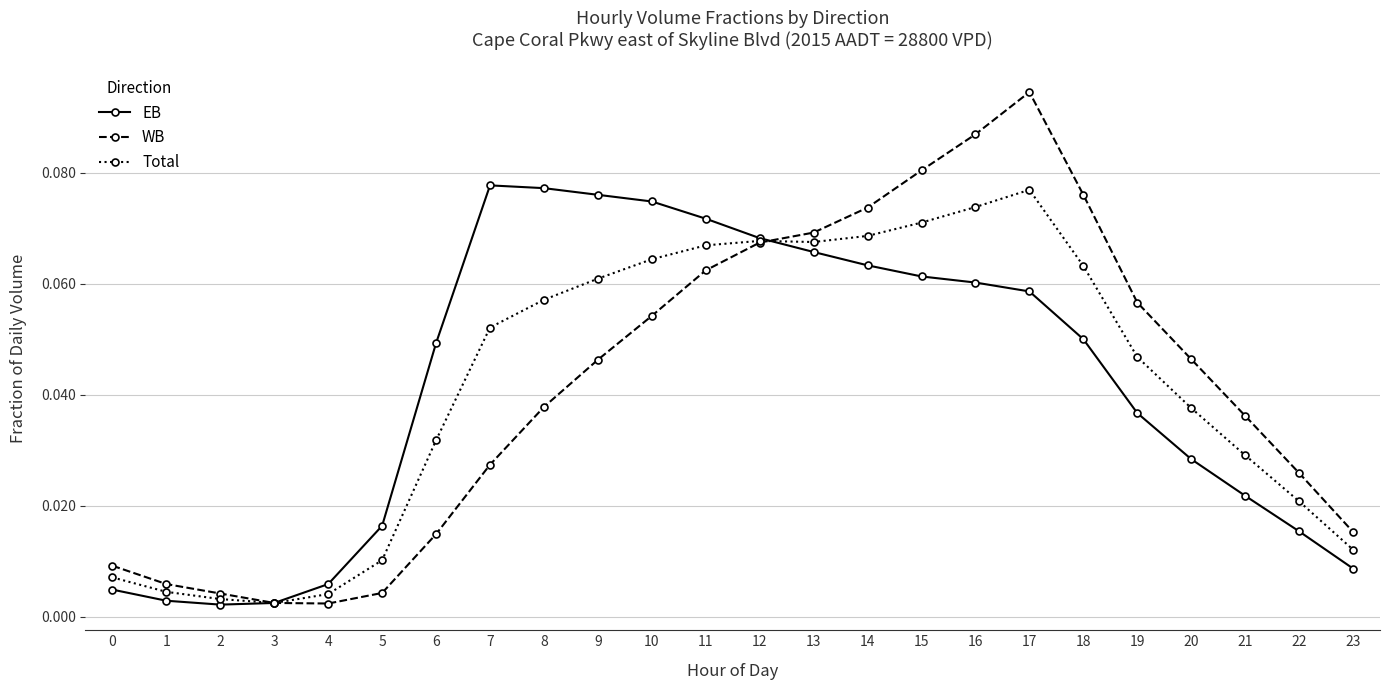

The WB series shows 0.0 at 12. True or false?

False